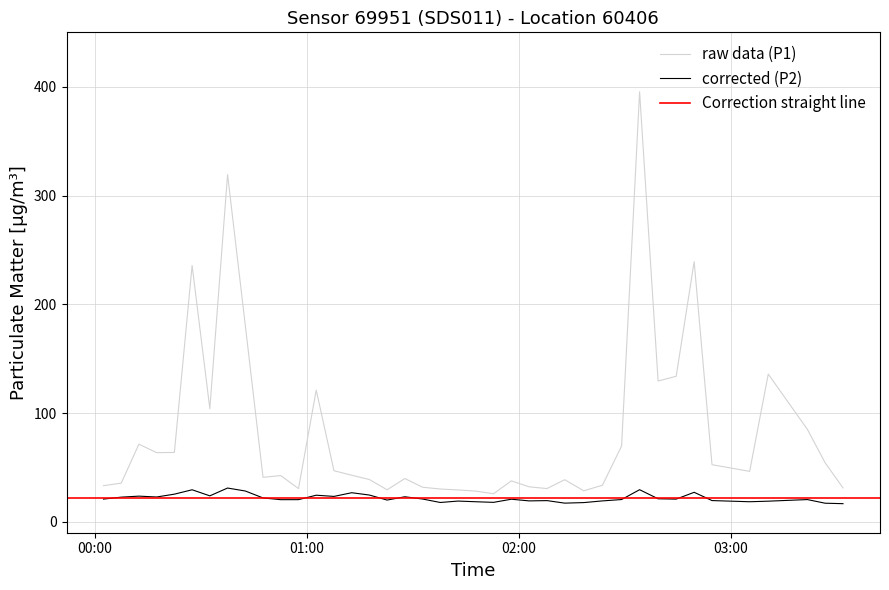

What is the label of the 39th point from the left?

2022-11-15T03:26:41